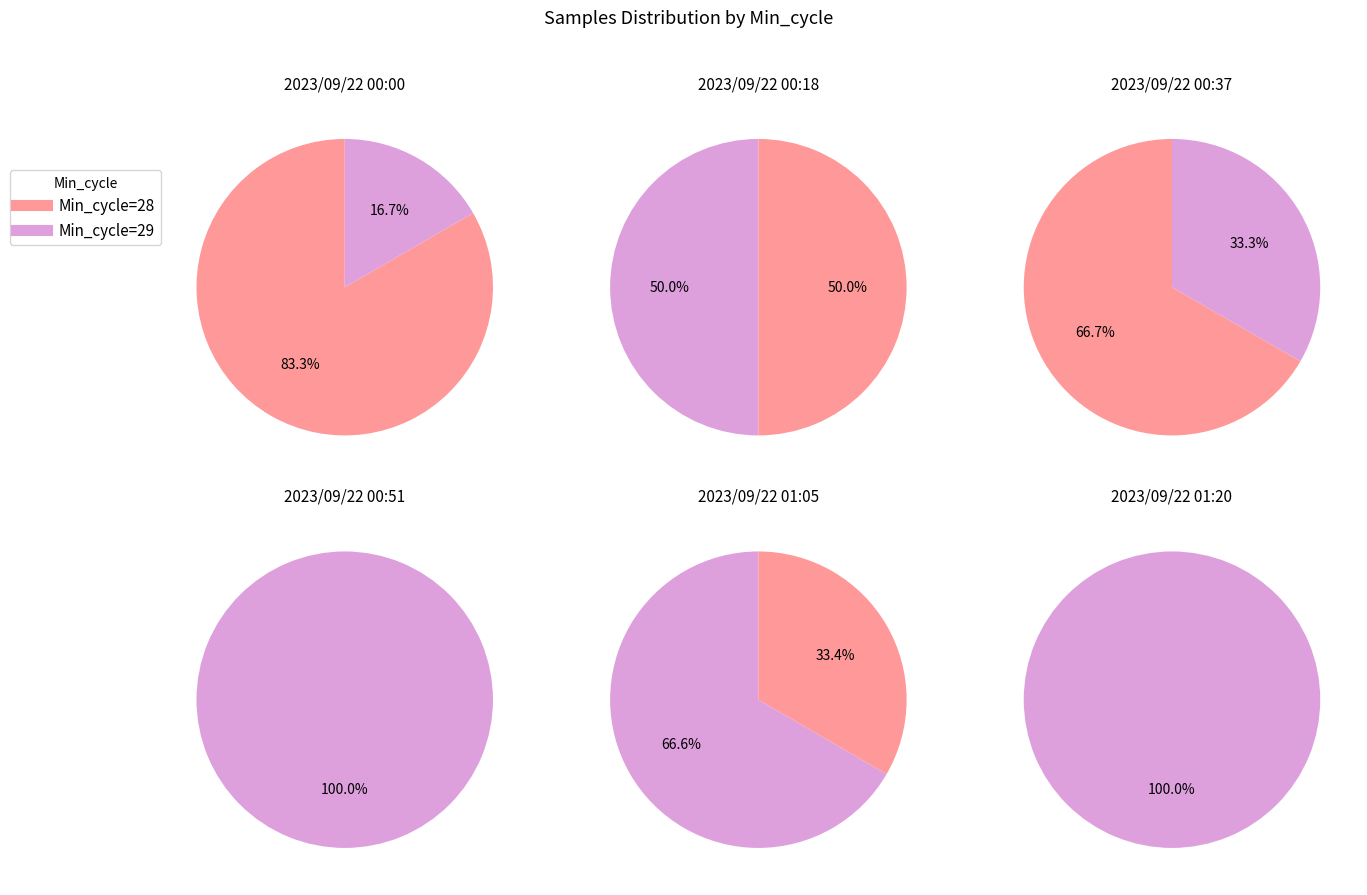

What is the smallest slice in the pie chart?

29